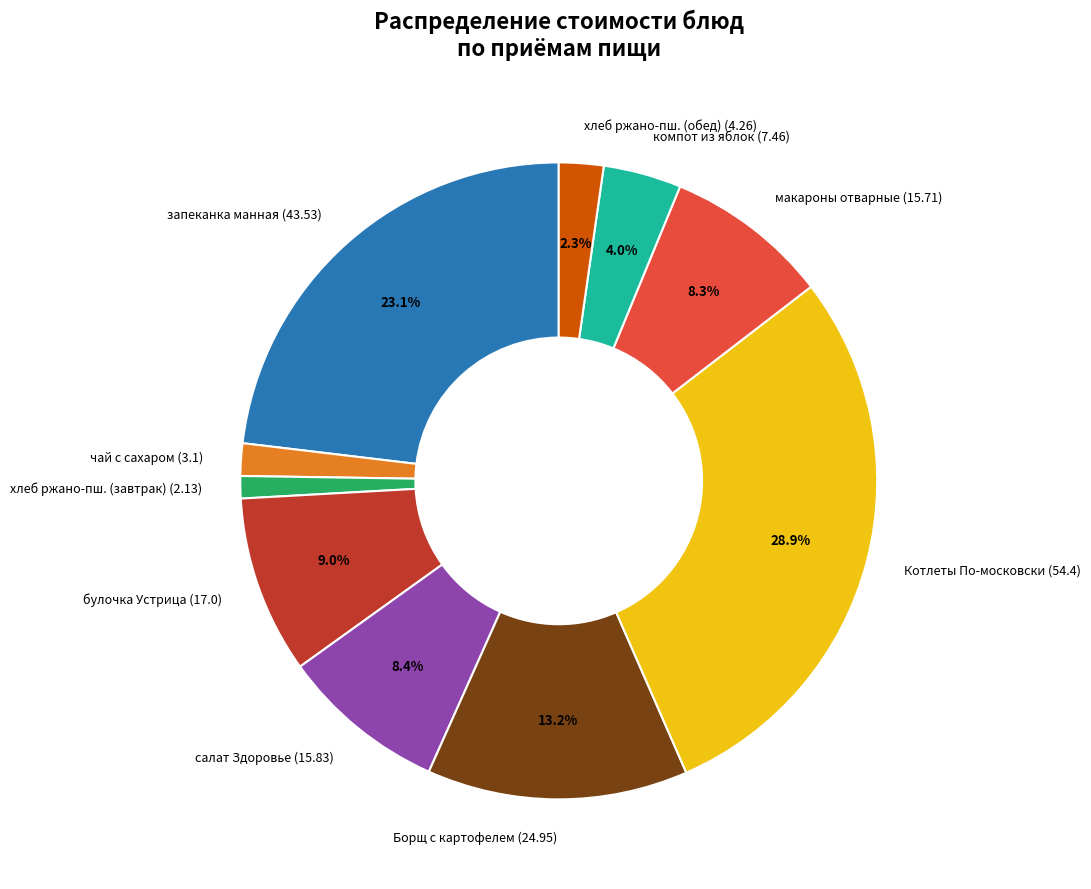

What is the smallest slice in the pie chart?

хлеб ржано-пш. (завтрак) (2.13)